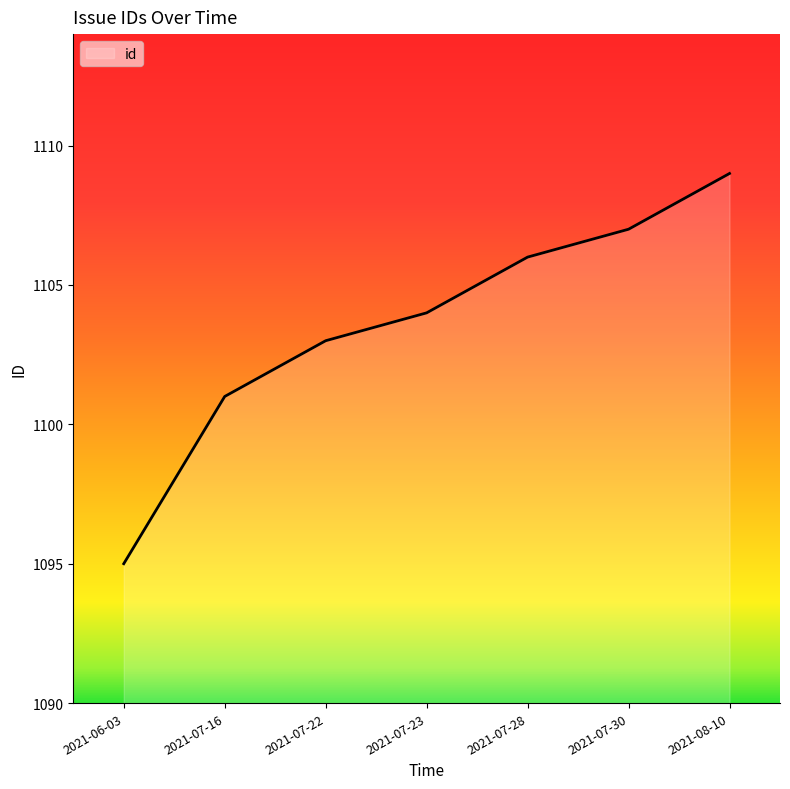

True or false: the data shows 1459 at 2021-06-03.

False